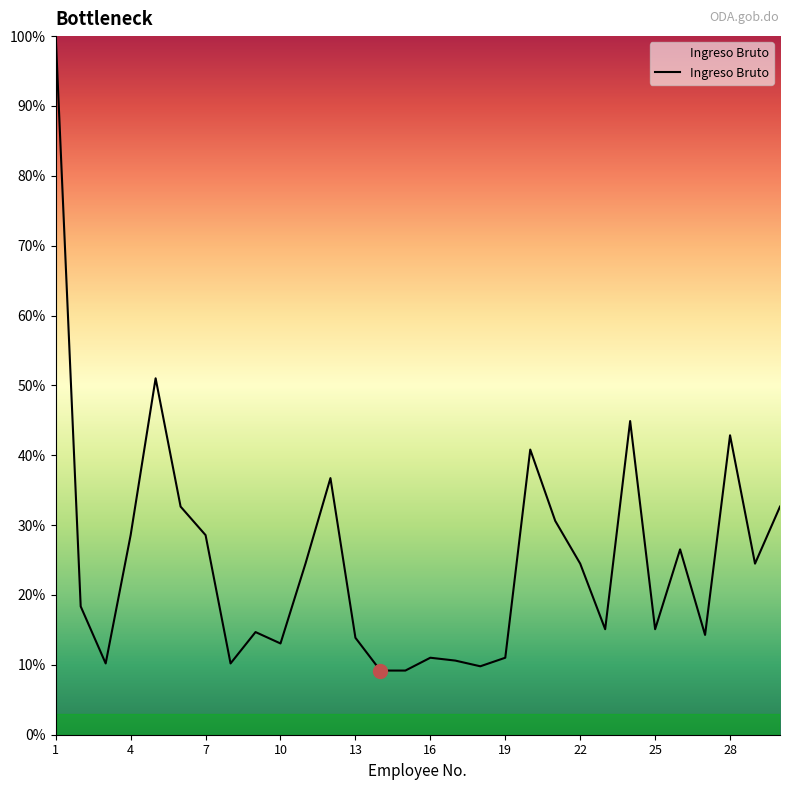

What is the maximum value shown in the chart?

100.0